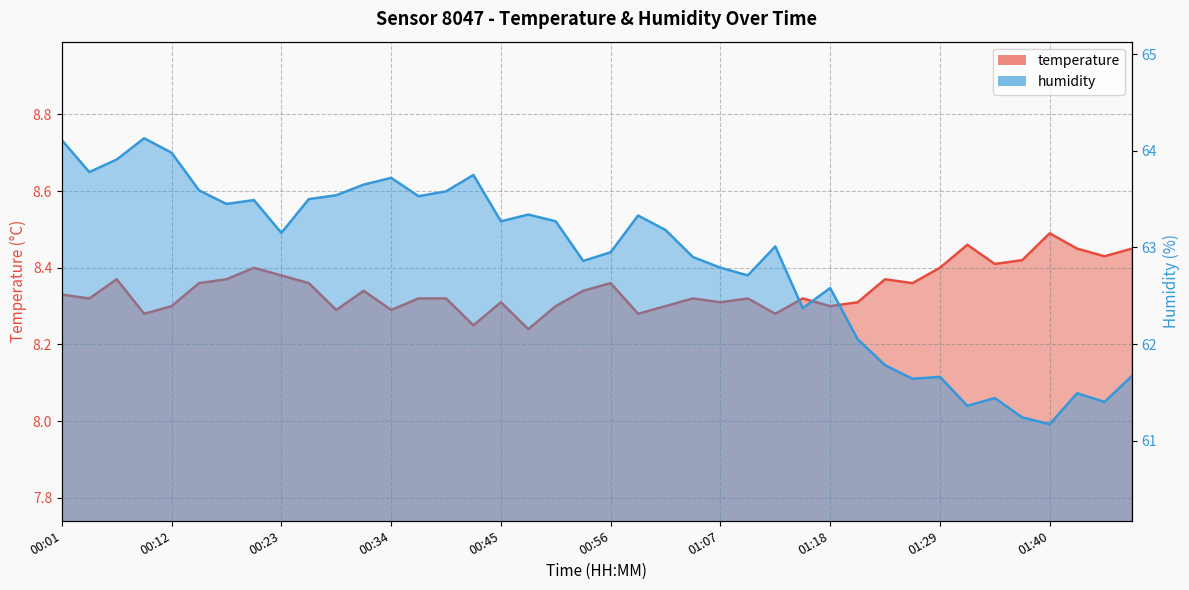

How many lines are shown in the chart?

2